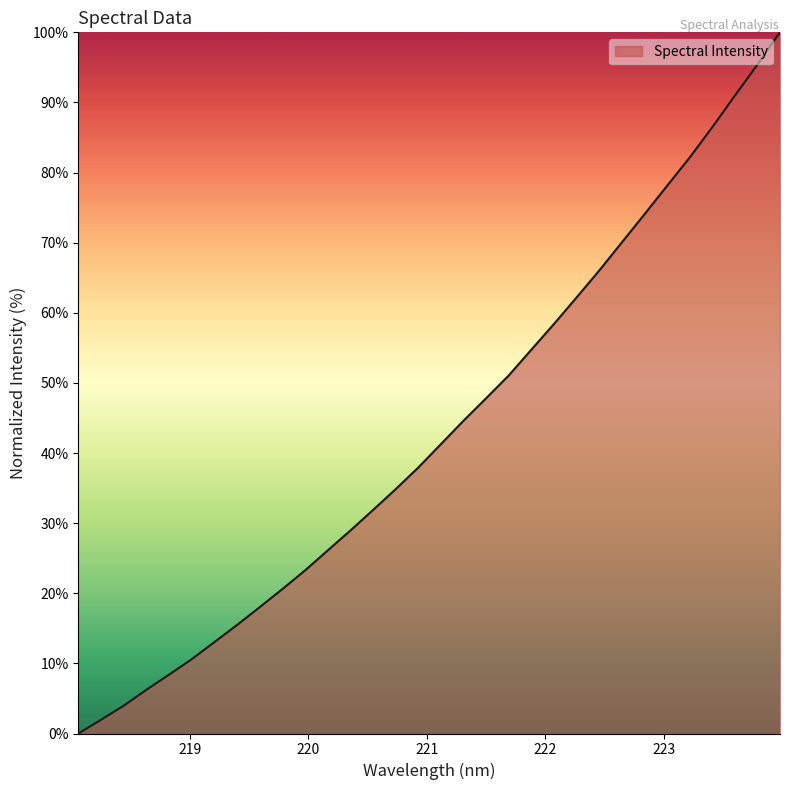

What is the greatest value displayed?

100.0